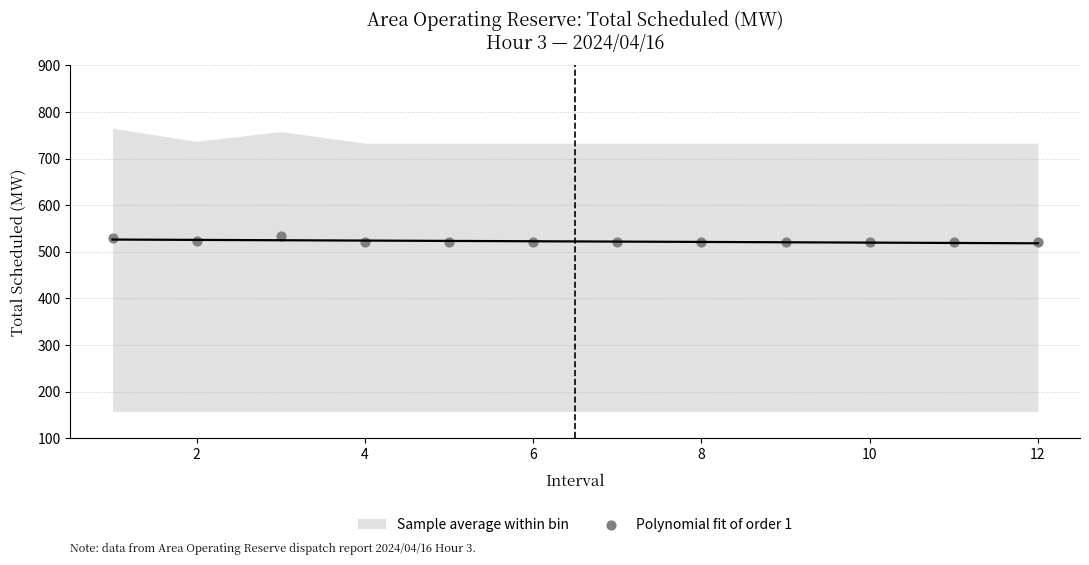

What is the range of X values (max minus min)?

11.0